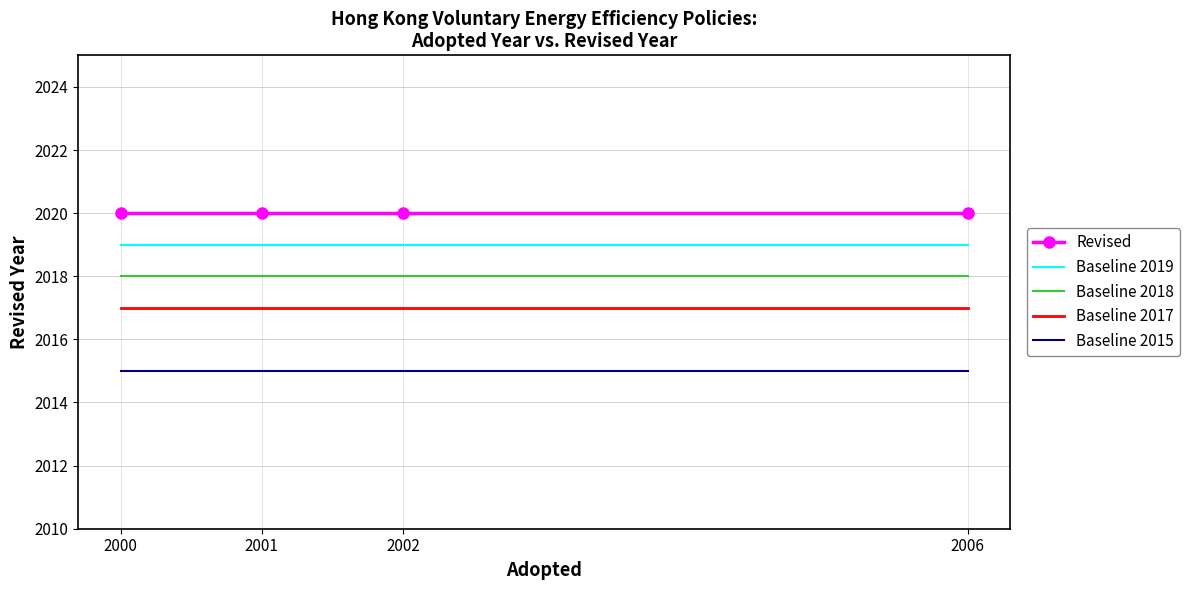

Reading left to right, extract all data points from this chart.

Revised: 2000=2020	2001=2020	2002=2020	2006=2020
Baseline 2019: 2000=2019	2001=2019	2002=2019	2006=2019
Baseline 2018: 2000=2018	2001=2018	2002=2018	2006=2018
Baseline 2017: 2000=2017	2001=2017	2002=2017	2006=2017
Baseline 2015: 2000=2015	2001=2015	2002=2015	2006=2015